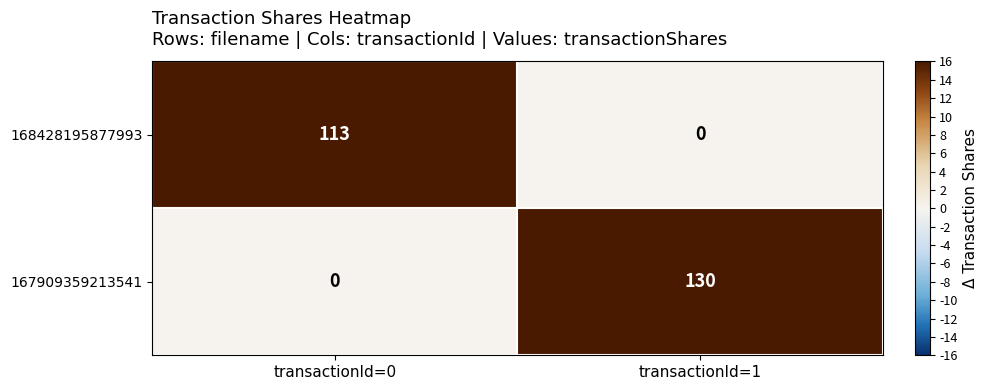

Rank the series by their average value, from highest to lowest.

167909359213541, 168428195877993